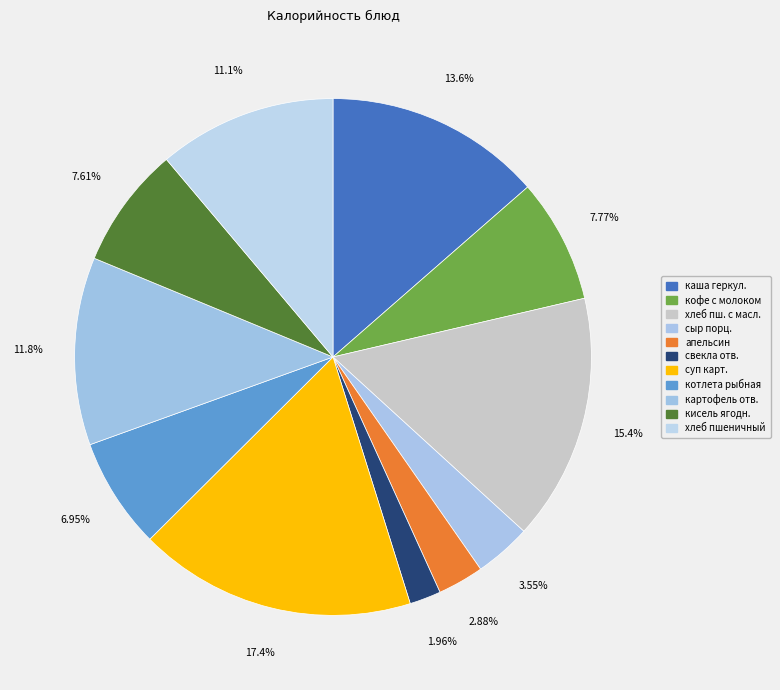

Rank the categories by value from highest to lowest.

суп картофельный с гренками, хлеб пшеничный с маслом слив., каша геркулесовая молочная, картофель отварной с маслом, хлеб пшеничный, кофейный напиток с цельным молоком, кисель ягодный, котлета рыбная, сыр порционно, апельсин, свекла отварная в нарезке